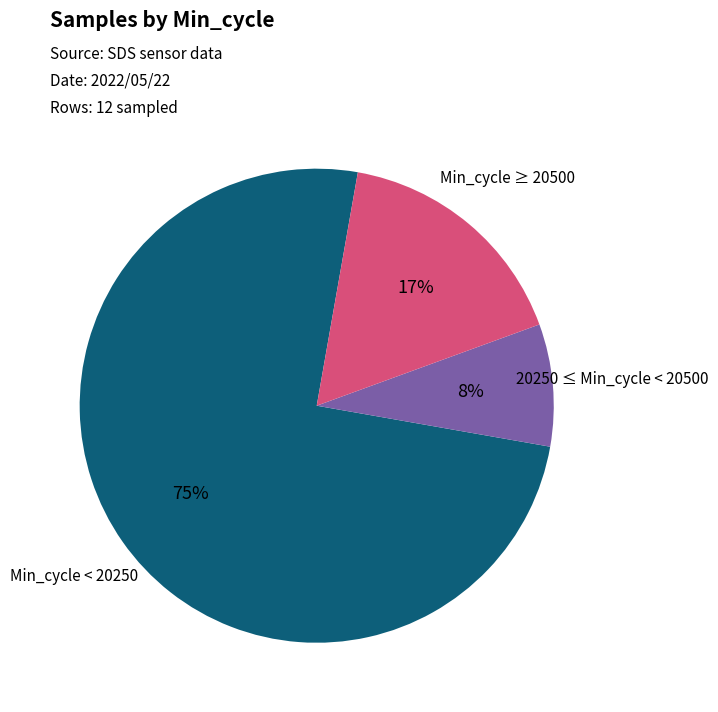

What is the largest slice in the pie chart?

Min_cycle < 20250